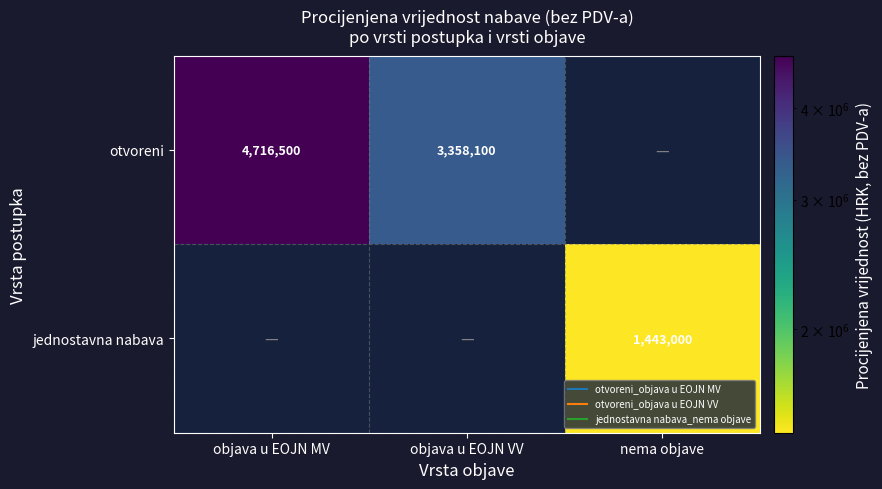

The otvoreni series shows 4716500 at objava u EOJN MV. True or false?

True